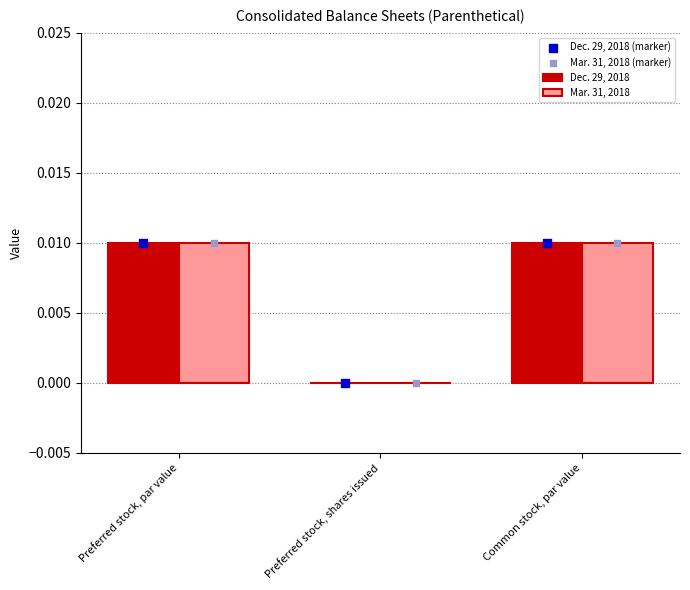

Which series reaches the maximum Y coordinate?

Dec. 29, 2018